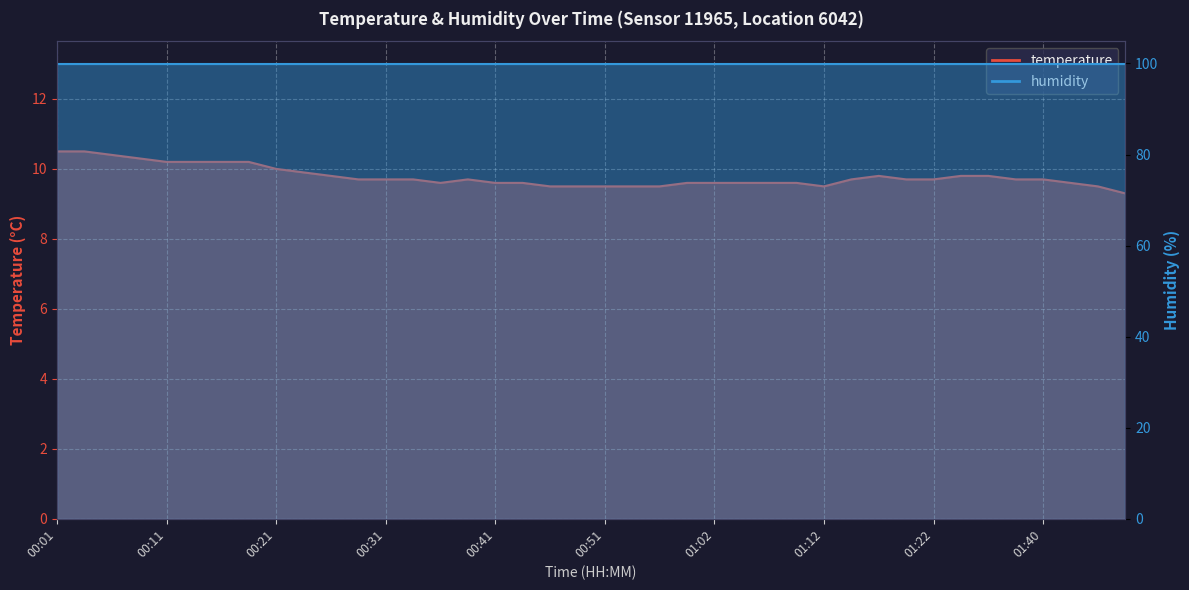

What is the change in value from 01:43 to 01:45?

-0.1